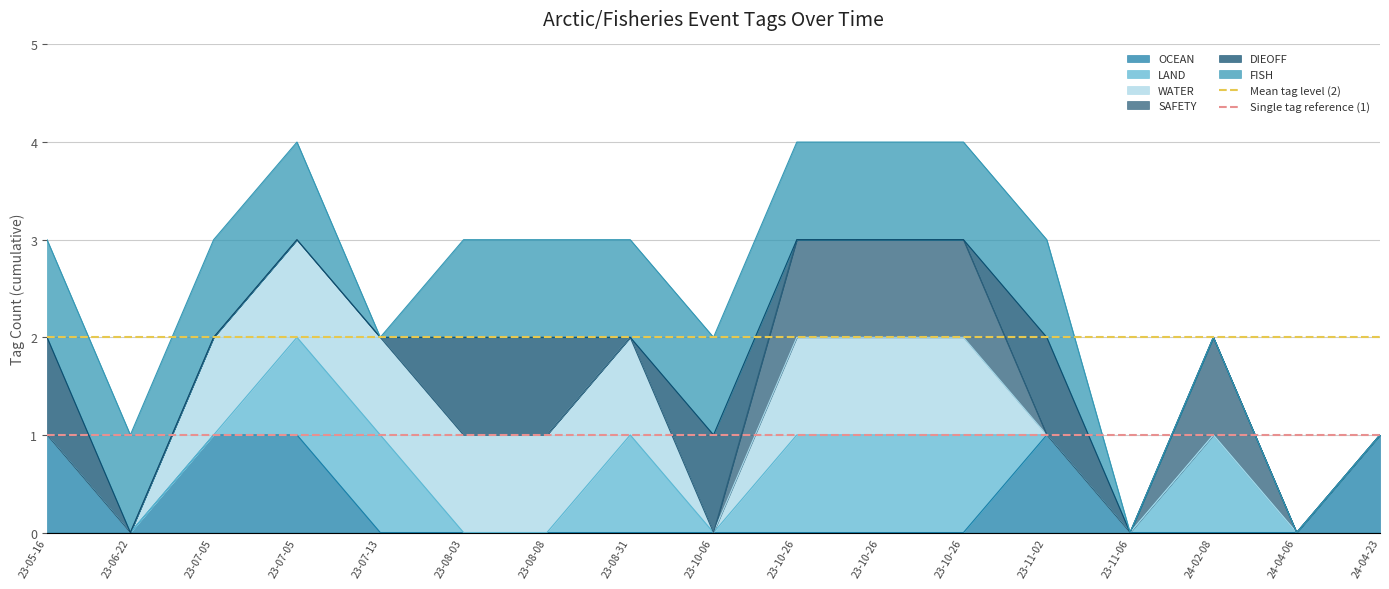

Which series has the largest total across all categories?

Mean tag level (2)